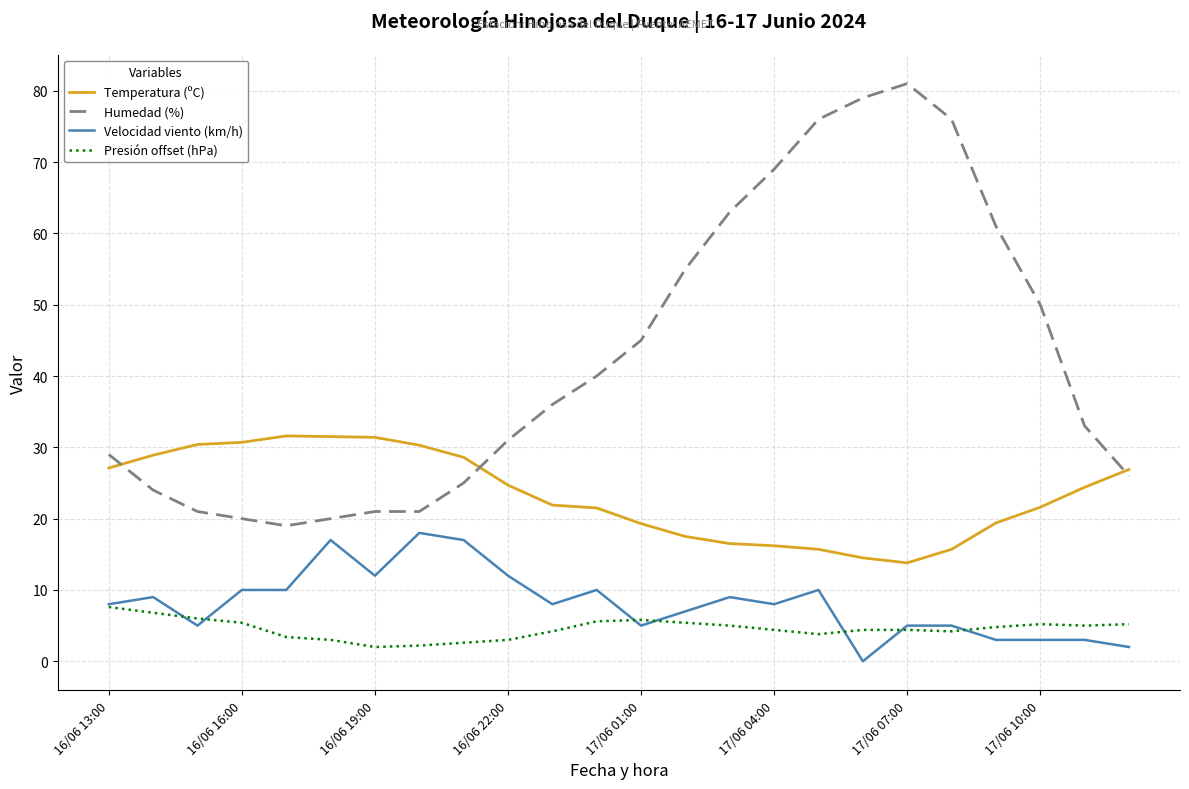

Which series has the widest spread of values?

Humedad (%)